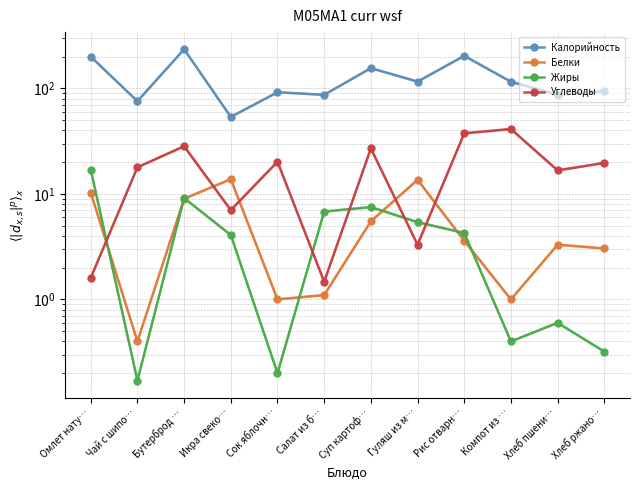

What is the difference between the maximum and minimum values in the Белки series?

13.4